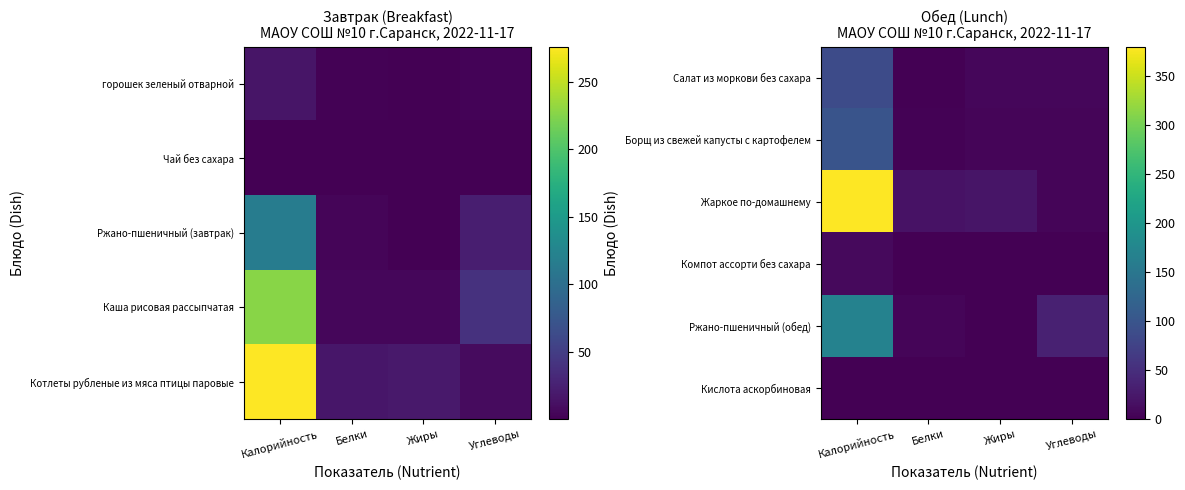

Which category has the lowest value in the Салат из моркови без сахара series?

Белки